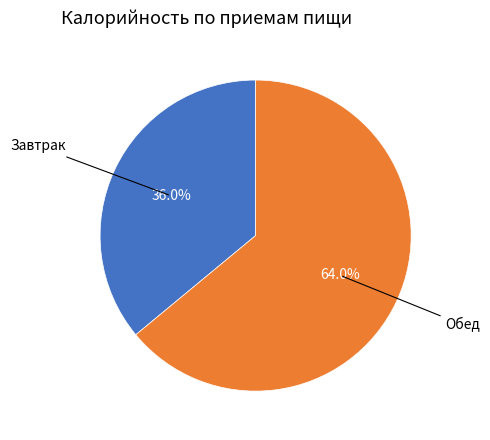

Count the number of slices in the pie.

2